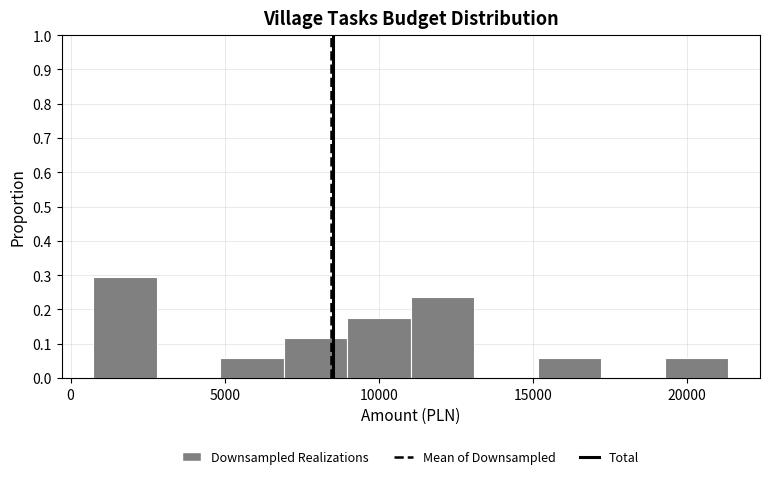

Which range on the x-axis has the tallest bar?

500 to 3000